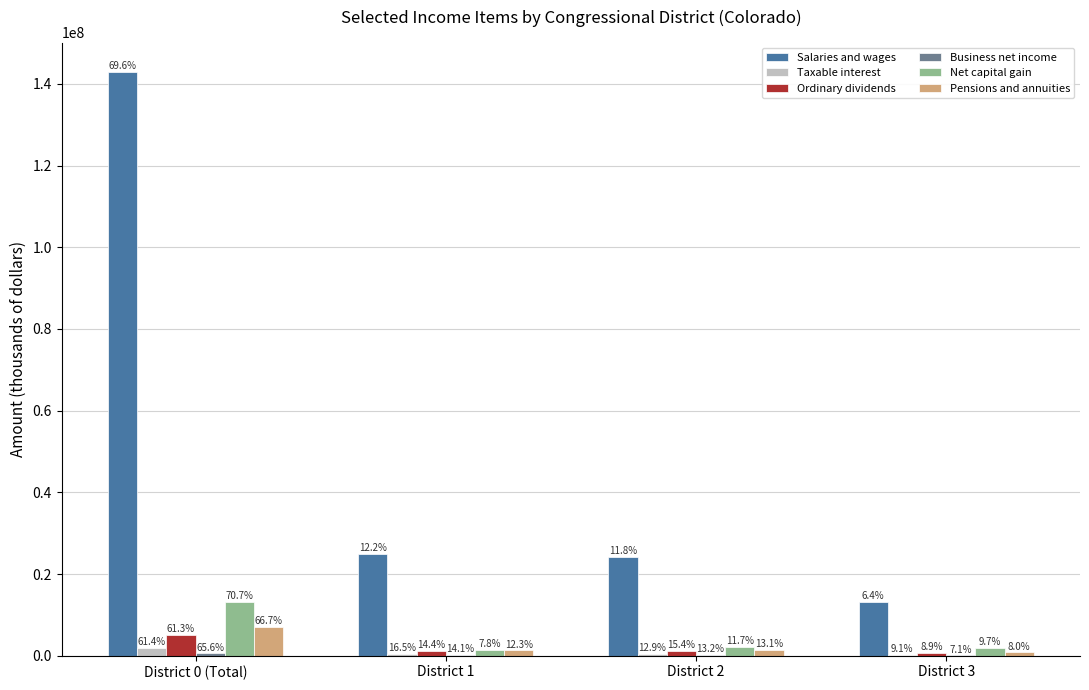

What is the difference between the second highest and minimum values in the Pensions and annuities series?

532606